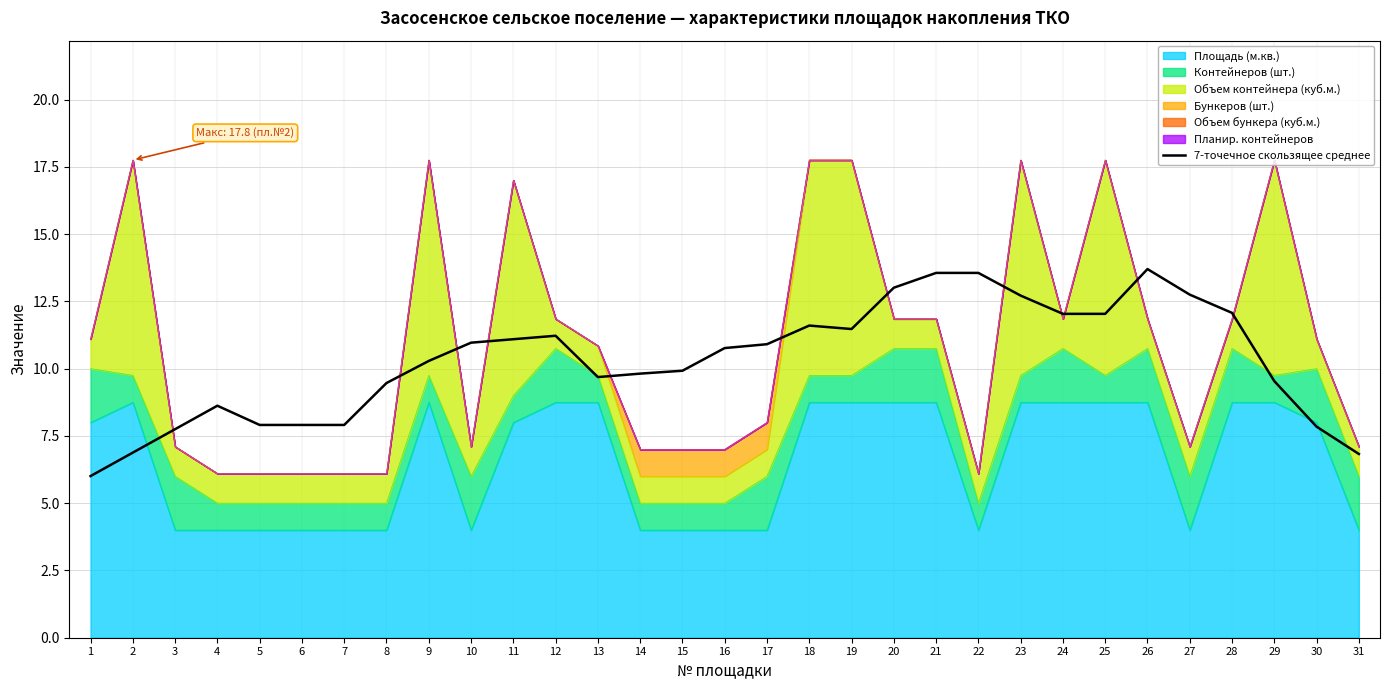

Between 23 and 3, which is larger?

23